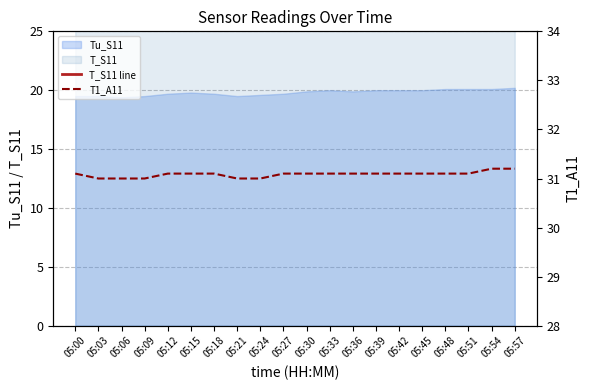

Which category has the highest value in the T1_A11 series?

05:54